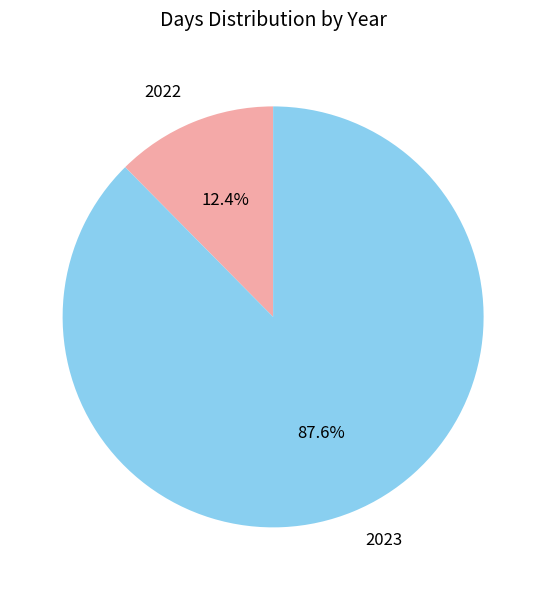

How many slices are in this pie chart?

2